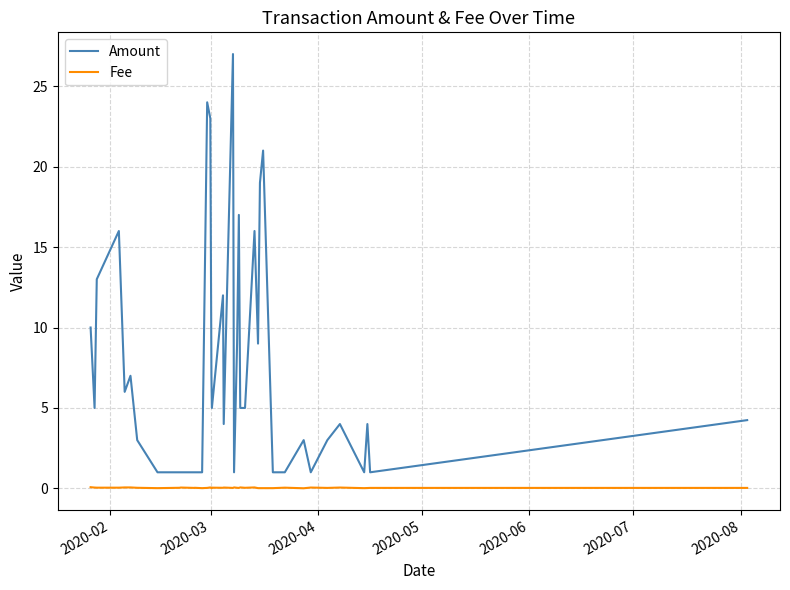

Rank the series by their maximum value, from lowest to highest.

Fee, Amount